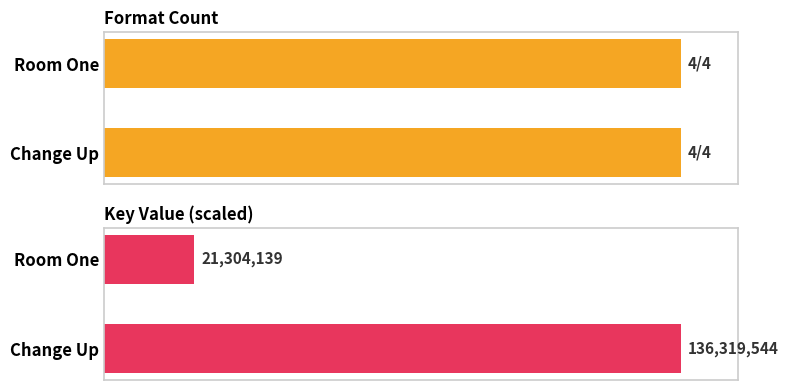

At which category is the sum across all series the highest?

Change Up